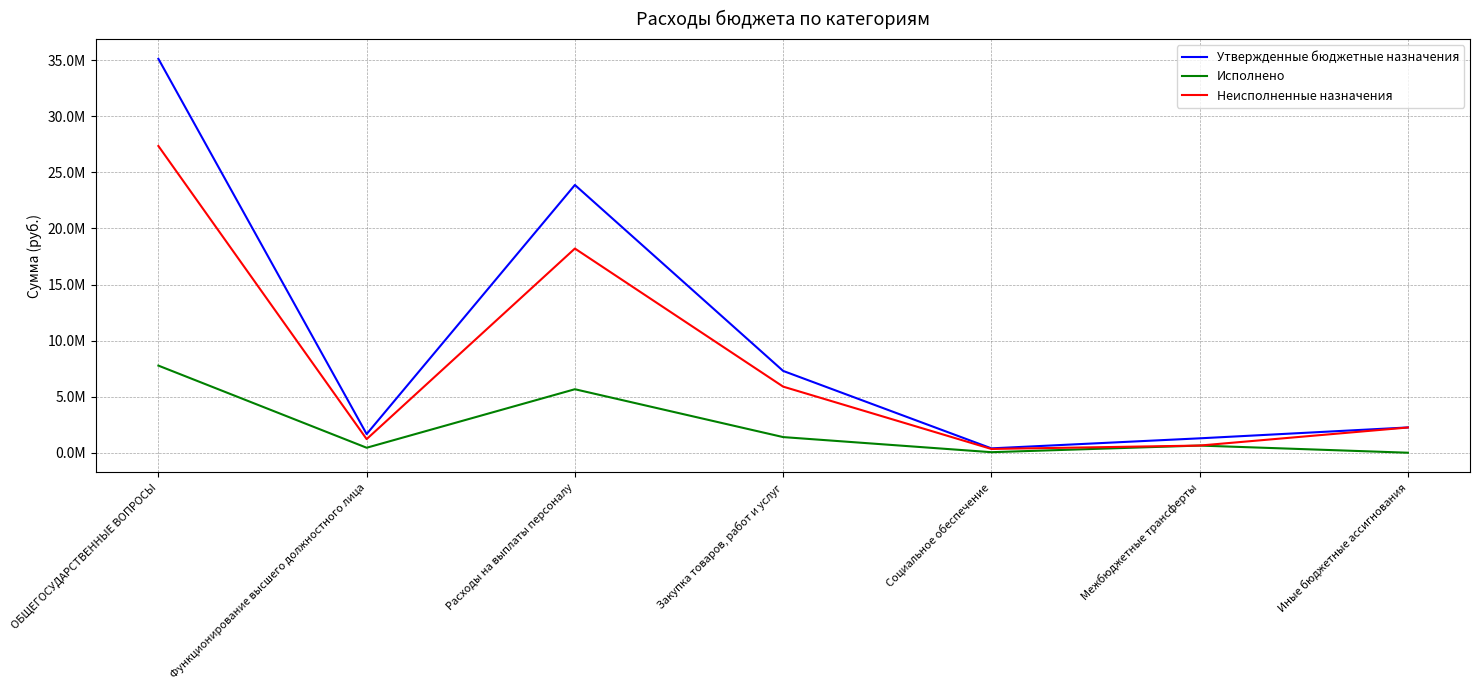

Reading left to right, transcribe all the data shown in this chart.

Утвержденные бюджетные назначения: ОБЩЕГОСУДАРСТВЕННЫЕ ВОПРОСЫ=35125876.7	Функционирование высшего должностного лица=1669784.0	Расходы на выплаты персоналу=23879283.2	Закупка товаров, работ и услуг=7299859.7	Социальное обеспечение=396050.0	Межбюджетные трансферты=1289736.0	Иные бюджетные ассигнования=2260947.7
Исполнено: ОБЩЕГОСУДАРСТВЕННЫЕ ВОПРОСЫ=7773336.4	Функционирование высшего должностного лица=450680.4	Расходы на выплаты персоналу=5667664.5	Закупка товаров, работ и услуг=1400550.2	Социальное обеспечение=54003.0	Межбюджетные трансферты=644868.0	Иные бюджетные ассигнования=6250.7
Неисполненные назначения: ОБЩЕГОСУДАРСТВЕННЫЕ ВОПРОСЫ=27352540.3	Функционирование высшего должностного лица=1219103.7	Расходы на выплаты персоналу=18211618.7	Закупка товаров, работ и услуг=5899309.5	Социальное обеспечение=342047.0	Межбюджетные трансферты=644868.0	Иные бюджетные ассигнования=2254697.0